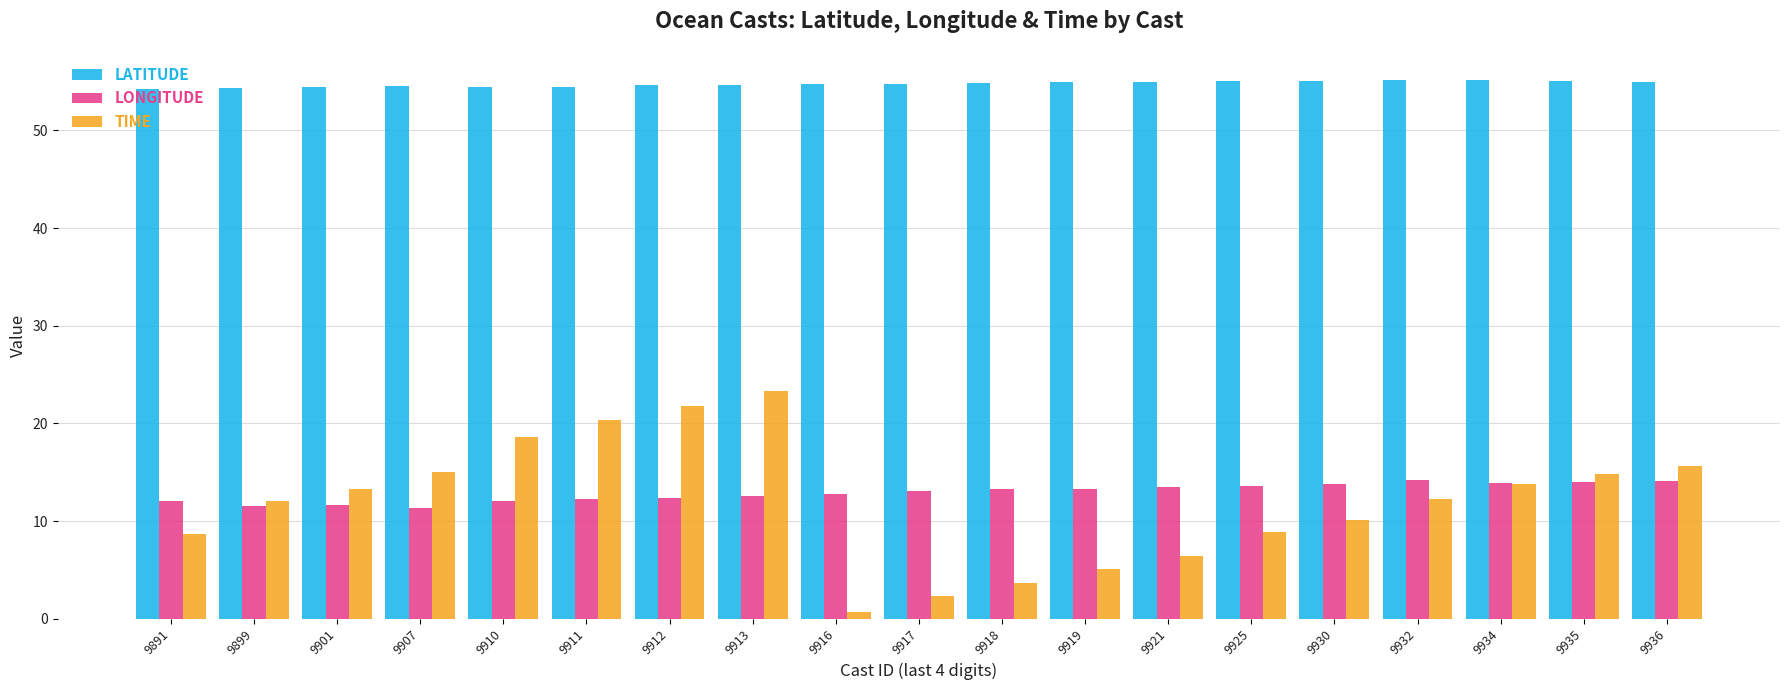

What is the greatest value displayed?

55.2